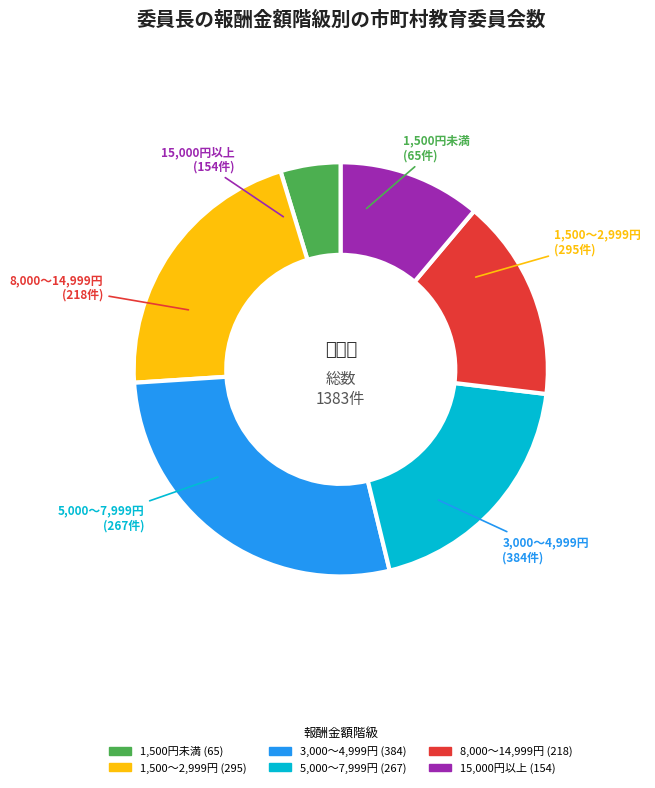

Is there a majority slice in this chart?

No